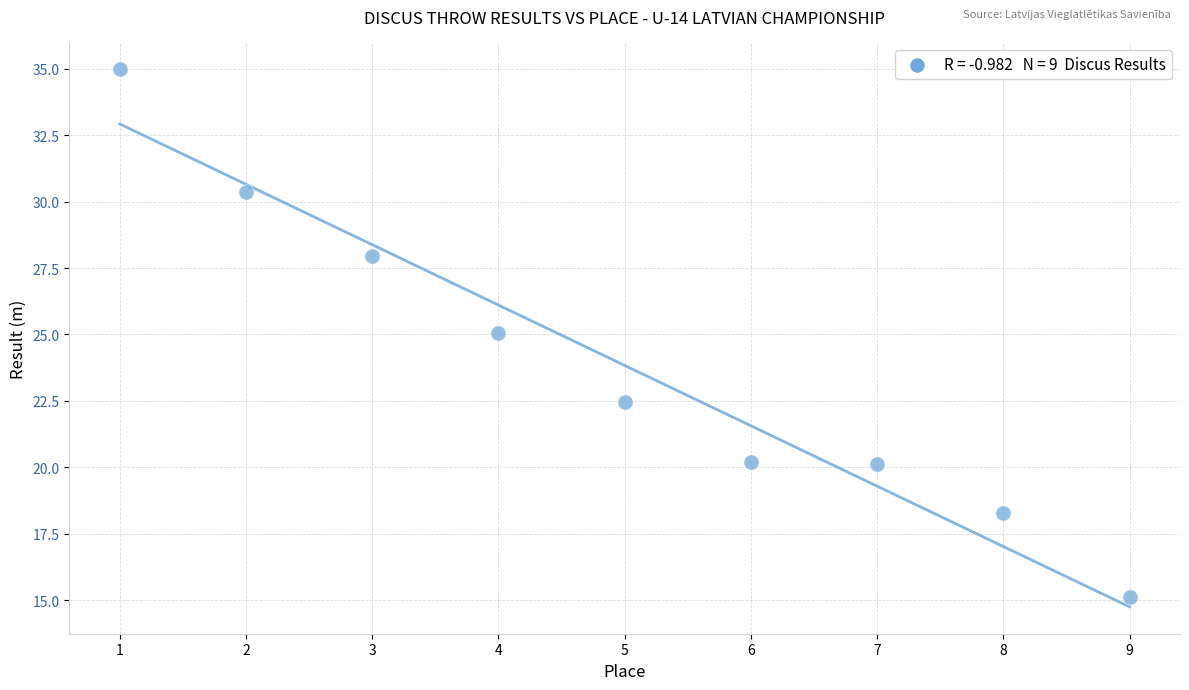

What is the average X value?

5.0